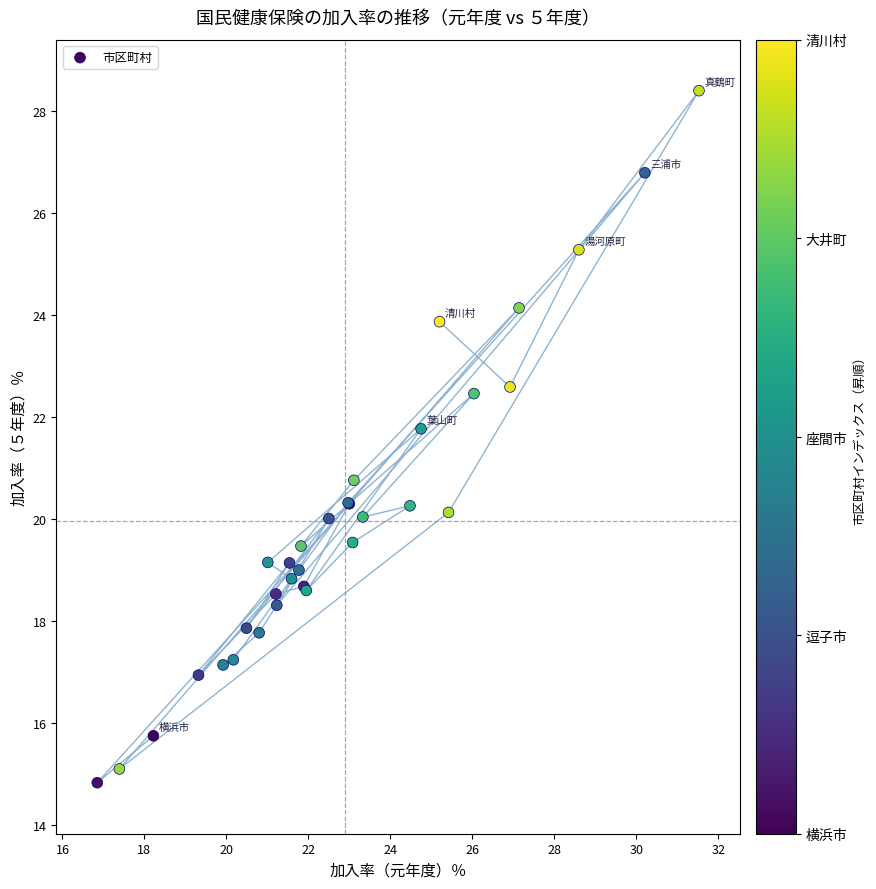

What Y value in the scatter plot is closest to 21?

20.8